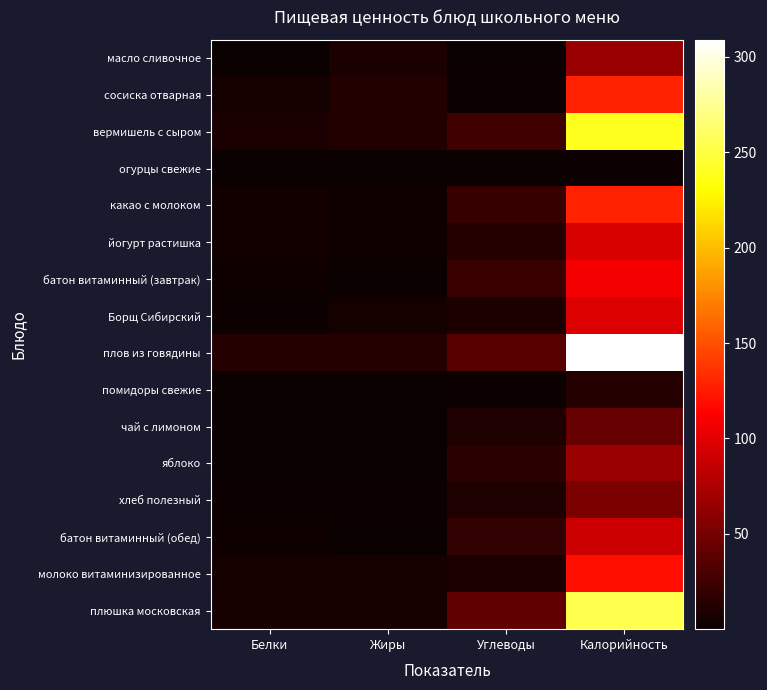

Reading left to right, what are all the values shown in this chart?

масло сливочное: Белки=0.1	Жиры=7.3	Углеводы=0.1	Калорийность=66.0
сосиска отварная: Белки=6.0	Жиры=11.0	Углеводы=1.5	Калорийность=129.0
вермишель с сыром: Белки=8.2	Жиры=11.9	Углеводы=24.6	Калорийность=239.0
огурцы свежие: Белки=0.1	Жиры=0.0	Углеводы=0.4	Калорийность=2.0
какао с молоком: Белки=3.9	Жиры=3.1	Углеводы=21.1	Калорийность=128.0
йогурт растишка: Белки=4.2	Жиры=3.3	Углеводы=12.3	Калорийность=96.0
батон витаминный (завтрак): Белки=3.0	Жиры=0.8	Углеводы=22.6	Калорийность=108.0
Борщ Сибирский: Белки=2.1	Жиры=5.6	Углеводы=9.5	Калорийность=97.0
плов из говядины: Белки=12.7	Жиры=12.8	Углеводы=36.0	Калорийность=309.0
помидоры свежие: Белки=0.1	Жиры=0.1	Углеводы=2.2	Калорийность=13.2
чай с лимоном: Белки=0.3	Жиры=0.1	Углеводы=10.3	Калорийность=43.0
яблоко: Белки=0.6	Жиры=0.6	Углеводы=14.7	Калорийность=67.0
хлеб полезный: Белки=1.8	Жиры=1.7	Углеводы=10.8	Калорийность=53.0
батон витаминный (обед): Белки=2.6	Жиры=0.6	Углеводы=18.2	Калорийность=89.6
молоко витаминизированное: Белки=6.0	Жиры=6.4	Углеводы=9.4	Калорийность=120.0
плюшка московская: Белки=6.8	Жиры=7.1	Углеводы=40.9	Калорийность=254.0